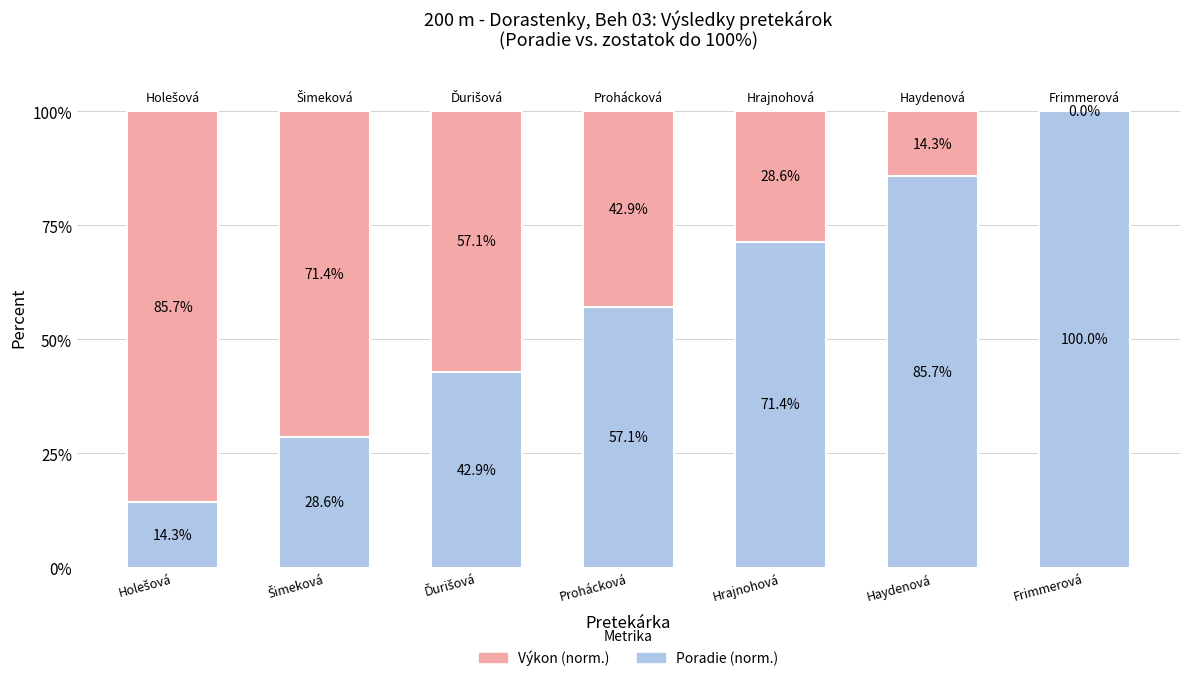

The Poradie (norm.) series shows 99.2 at Prohácková. True or false?

False